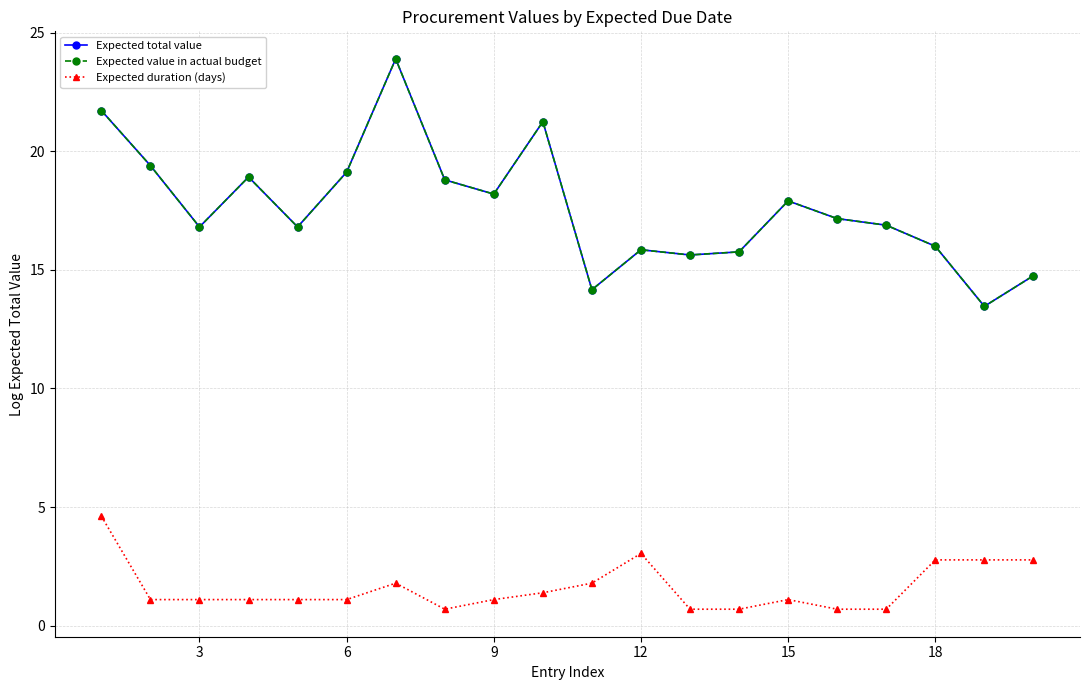

What is the sum of all Expected total value values?

352.5